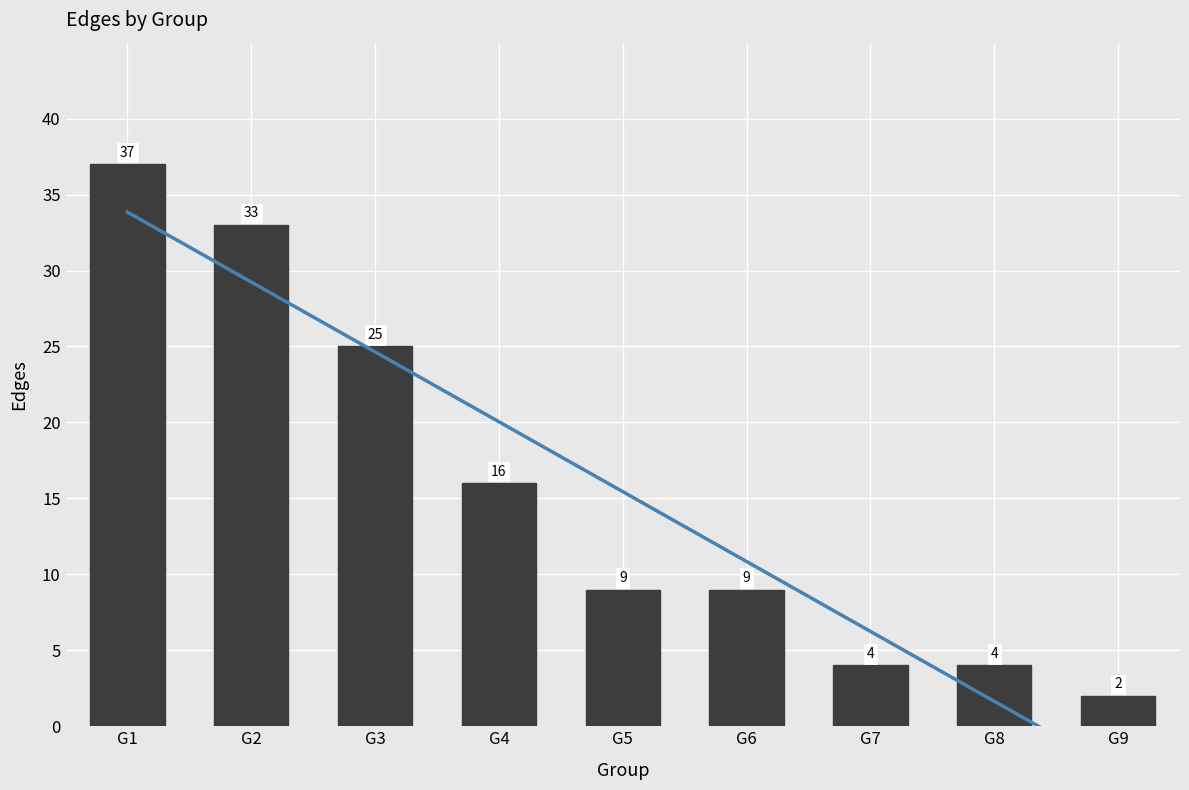

Read the value at G5, to the nearest 5.

10